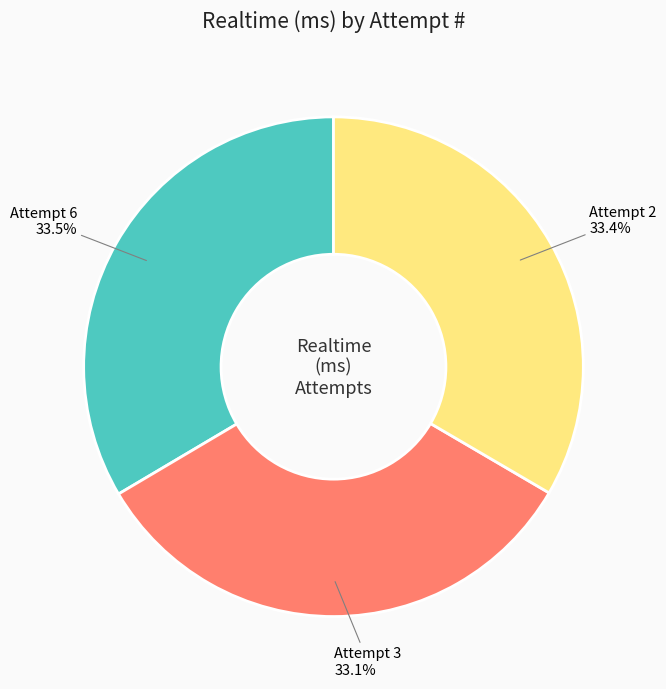

Approximately how many times larger is the value at Attempt 3 compared to Attempt 2?

1.0